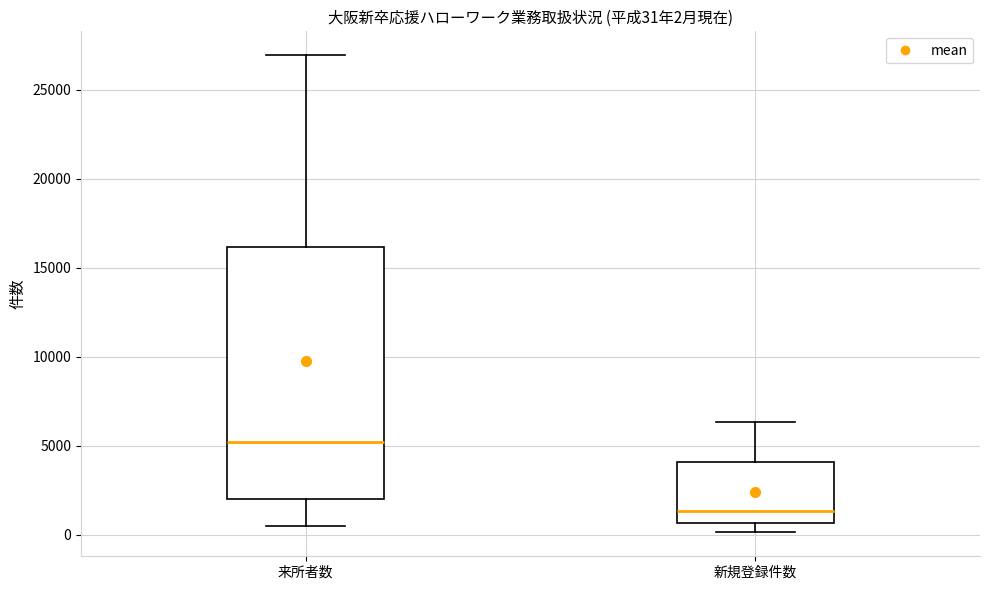

Which box is the tallest, from its lower edge to its upper edge?

来所者数